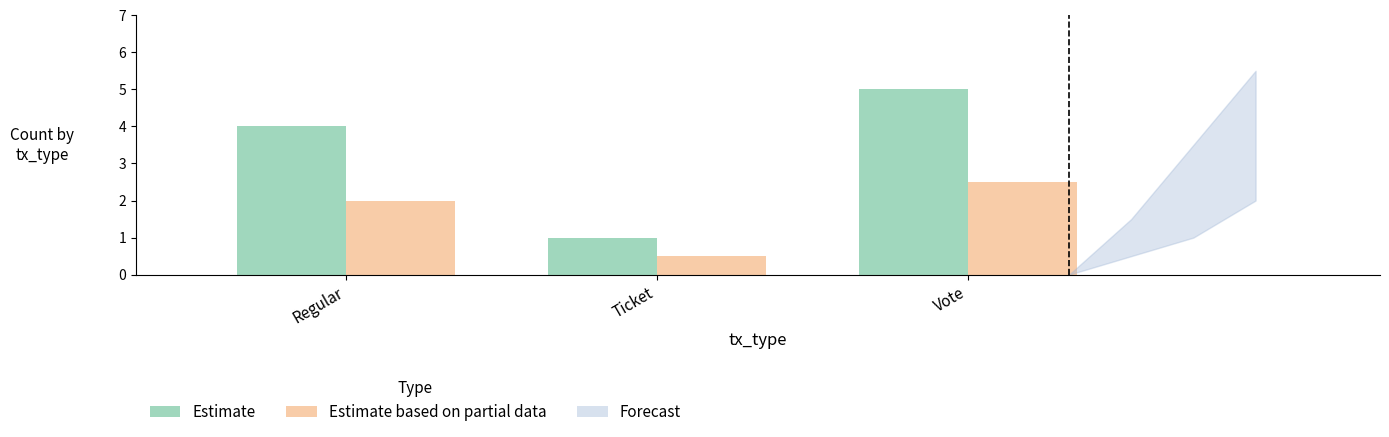

How many bars are there in each group?

2